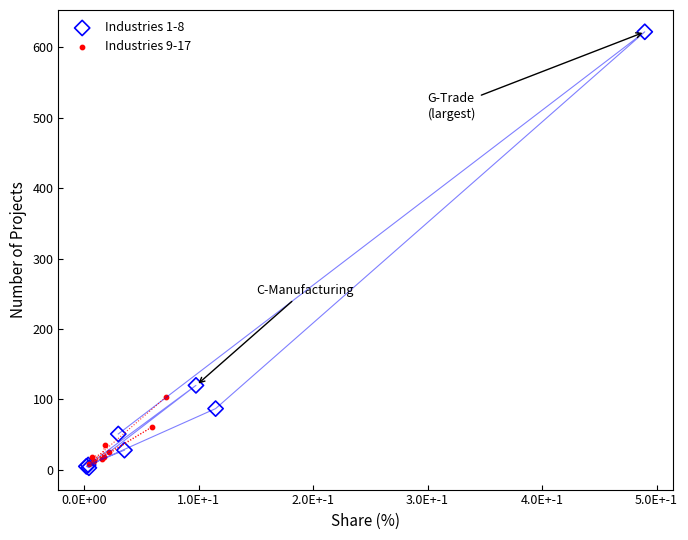

Which series reaches the maximum Y coordinate?

Industries 1-8